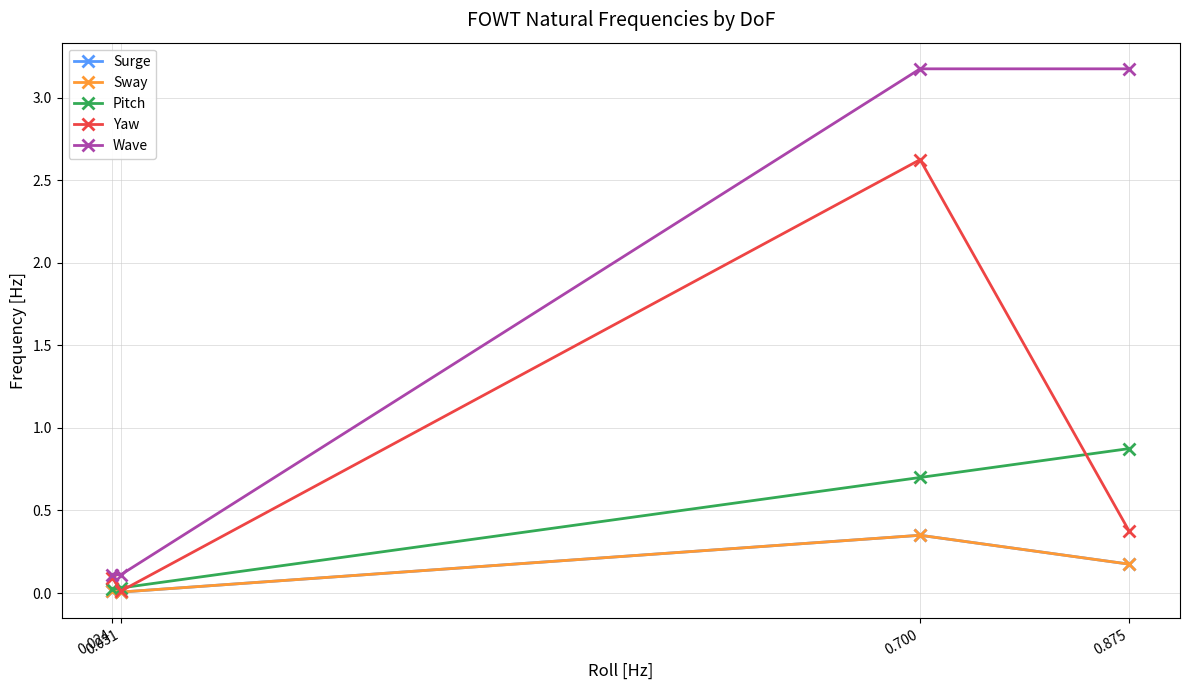

Reading left to right, extract all data points from this chart.

Surge: 0.0	0.0	0.3	0.2
Sway: 0.0	0.0	0.3	0.2
Pitch: 0.0	0.0	0.7	0.9
Yaw: 0.1	0.0	2.6	0.4
Wave: 0.1	0.1	3.2	3.2